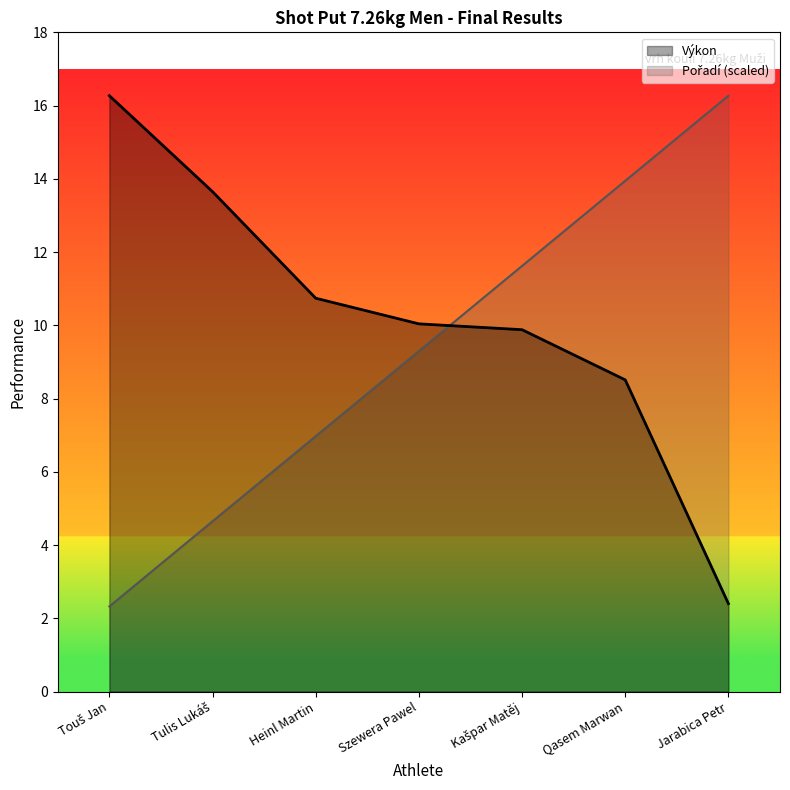

What is the difference between the maximum and minimum values in the Výkon series?

13.9